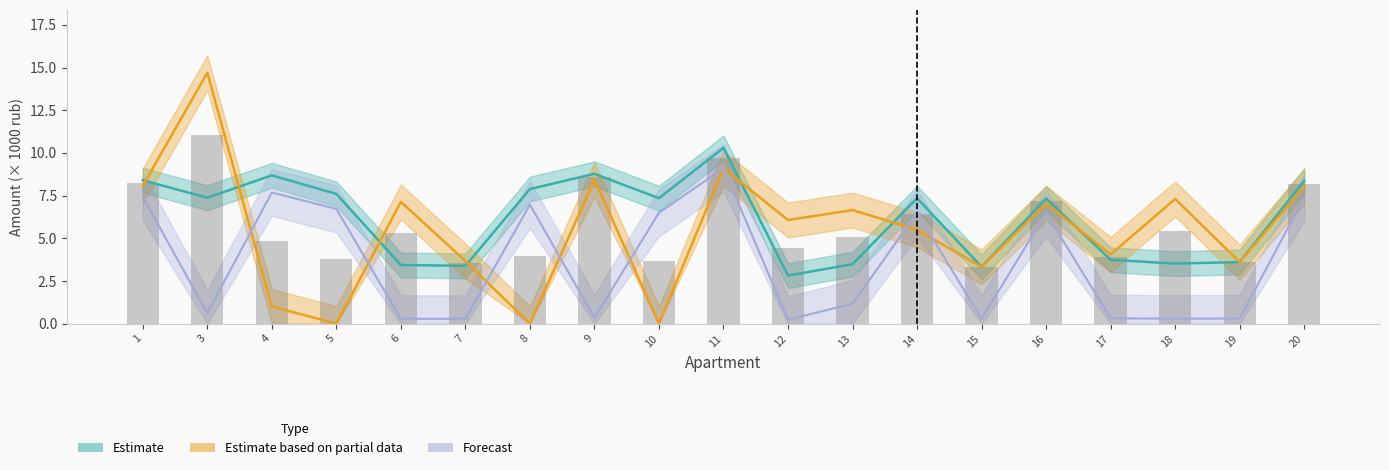

Is it true that Estimate (charged) equals 4.7 at 14?

False